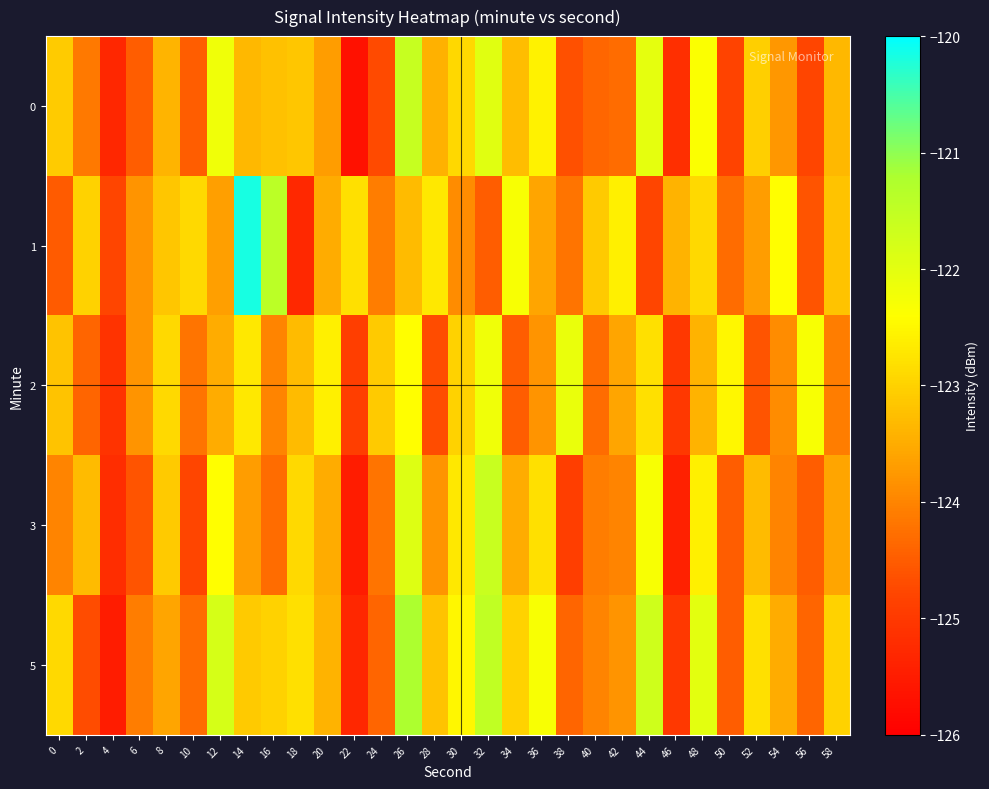

Reading left to right, what are all the values shown in this chart?

0: 0=-123.1	2=-124.1	4=-125.3	6=-124.5	8=-123.4	10=-124.5	12=-122.2	14=-123.3	16=-123.2	18=-123.2	20=-123.7	22=-125.7	24=-124.7	26=-121.6	28=-123.4	30=-122.9	32=-122.0	34=-123.3	36=-122.6	38=-124.7	40=-124.4	42=-124.3	44=-122.0	46=-125.2	48=-122.4	50=-124.8	52=-123.0	54=-123.8	56=-124.8	58=-123.3
1: 0=-124.5	2=-123.0	4=-124.8	6=-123.8	8=-123.1	10=-122.9	12=-123.7	14=-120.2	16=-121.4	18=-125.3	20=-123.5	22=-122.8	24=-124.1	26=-123.3	28=-122.7	30=-123.9	32=-124.5	34=-122.3	36=-123.6	38=-124.2	40=-123.1	42=-122.6	44=-124.8	46=-123.4	48=-122.9	50=-124.3	52=-123.7	54=-122.4	56=-124.6	58=-123.2
2: 0=-123.2	2=-124.4	4=-125.1	6=-123.8	8=-122.9	10=-124.2	12=-123.5	14=-122.7	16=-124.0	18=-123.3	20=-122.6	22=-124.9	24=-123.1	26=-122.4	28=-124.7	30=-123.0	32=-122.2	34=-124.5	36=-123.8	38=-122.1	40=-124.3	42=-123.6	44=-122.8	46=-125.0	48=-123.4	50=-122.5	52=-124.6	54=-123.9	56=-122.3	58=-124.1
3: 0=-124.0	2=-123.3	4=-125.2	6=-124.6	8=-123.1	10=-124.8	12=-122.4	14=-123.7	16=-124.3	18=-122.9	20=-123.5	22=-125.5	24=-124.2	26=-121.9	28=-123.8	30=-122.7	32=-121.6	34=-123.5	36=-122.8	38=-124.9	40=-124.1	42=-124.0	44=-122.3	46=-125.4	48=-122.6	50=-124.5	52=-123.3	54=-124.0	56=-124.5	58=-123.6
5: 0=-122.9	2=-124.7	4=-125.5	6=-124.1	8=-123.6	10=-124.3	12=-121.8	14=-123.1	16=-123.0	18=-122.8	20=-123.4	22=-125.3	24=-124.4	26=-121.2	28=-123.2	30=-122.5	32=-121.5	34=-123.0	36=-122.3	38=-124.4	40=-124.0	42=-123.8	44=-121.7	46=-125.0	48=-122.0	50=-124.5	52=-122.8	54=-123.5	56=-124.4	58=-123.0